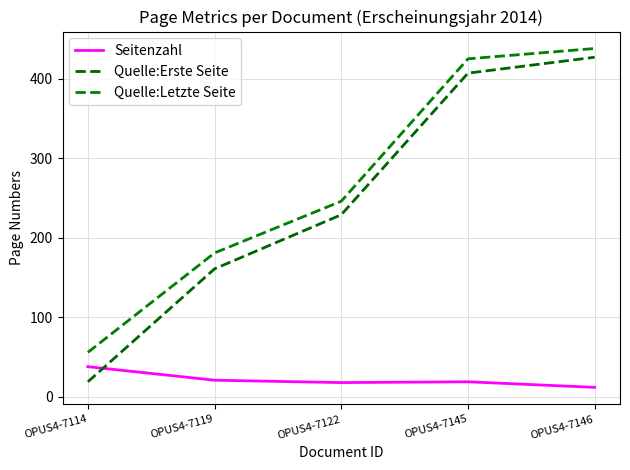

How many lines are shown in the chart?

3